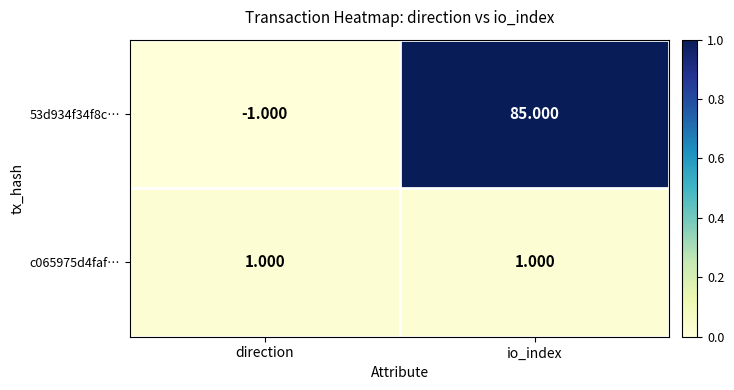

How many negative values does the 53d934f34f8c… series have?

1